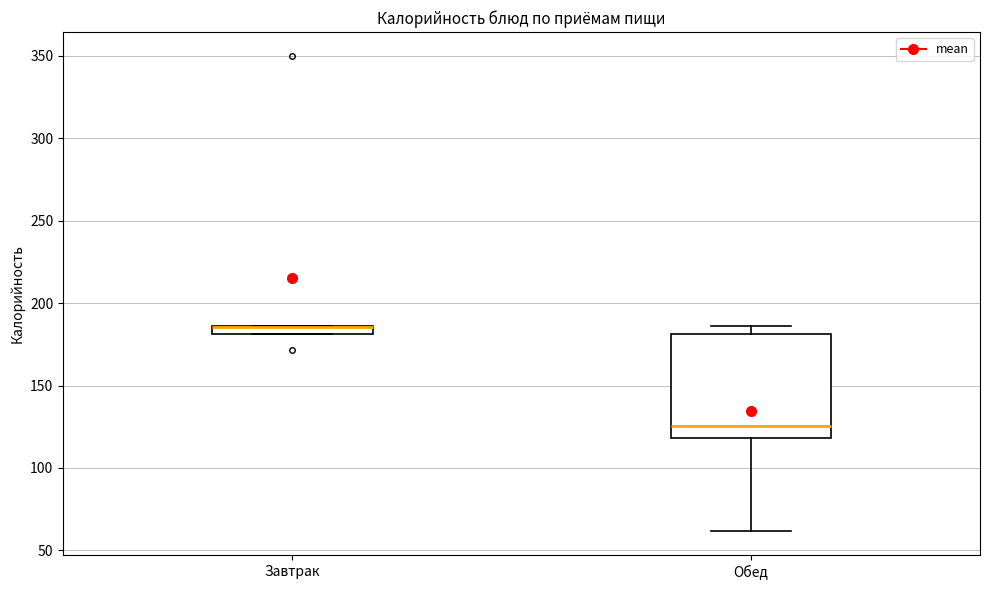

Comparing the boxes themselves (not the whiskers), which one is the tallest?

Обед